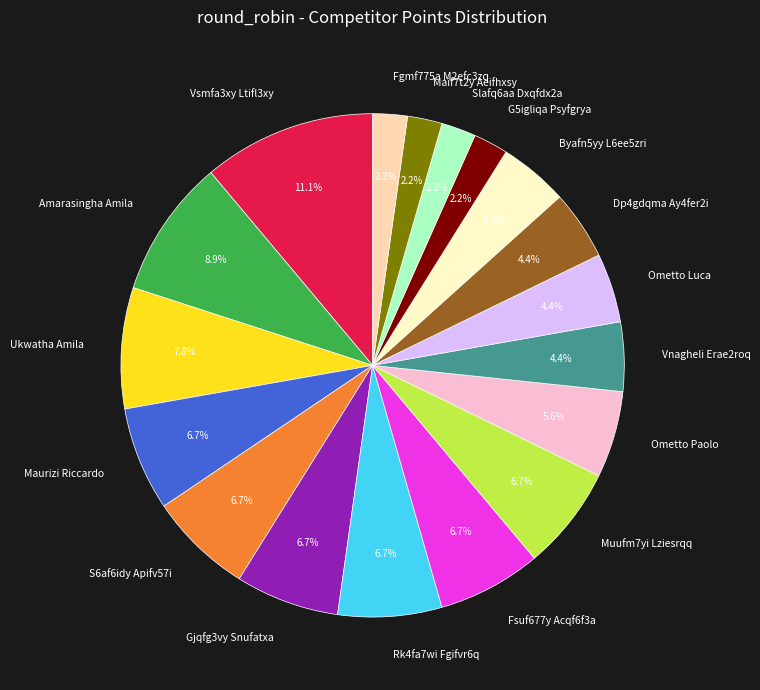

To the nearest percent, what is the combined percentage of Amarasingha Amila and Maurizi Riccardo?

16%